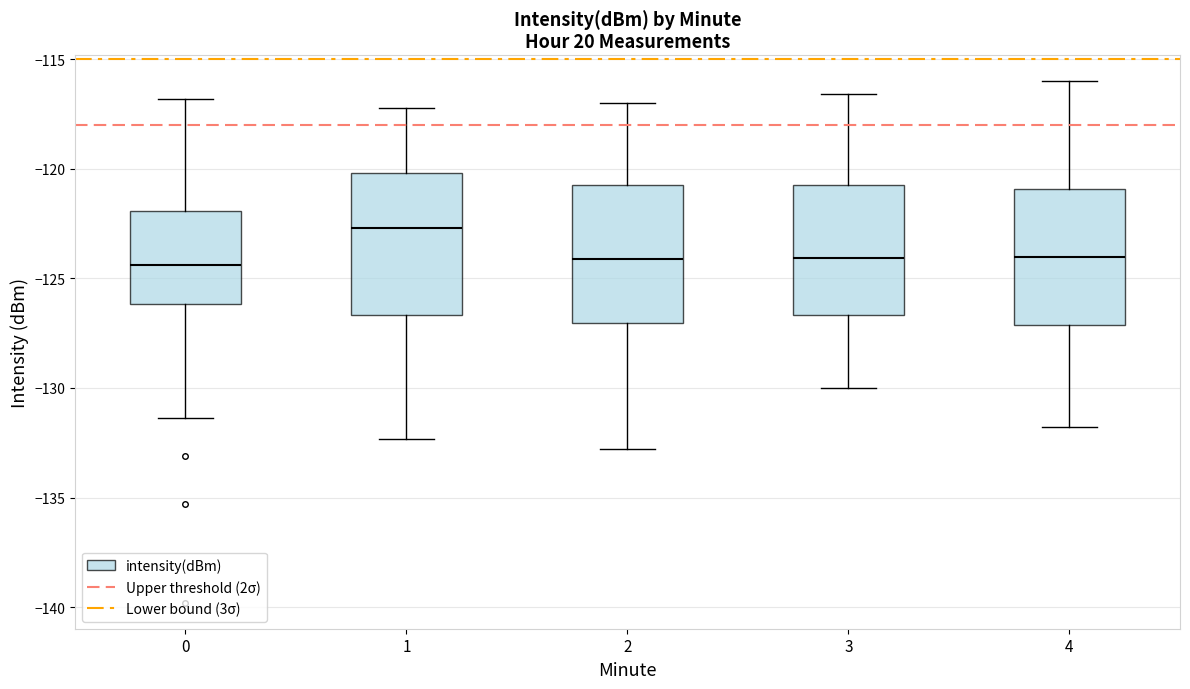

Which box has the highest median line?

1